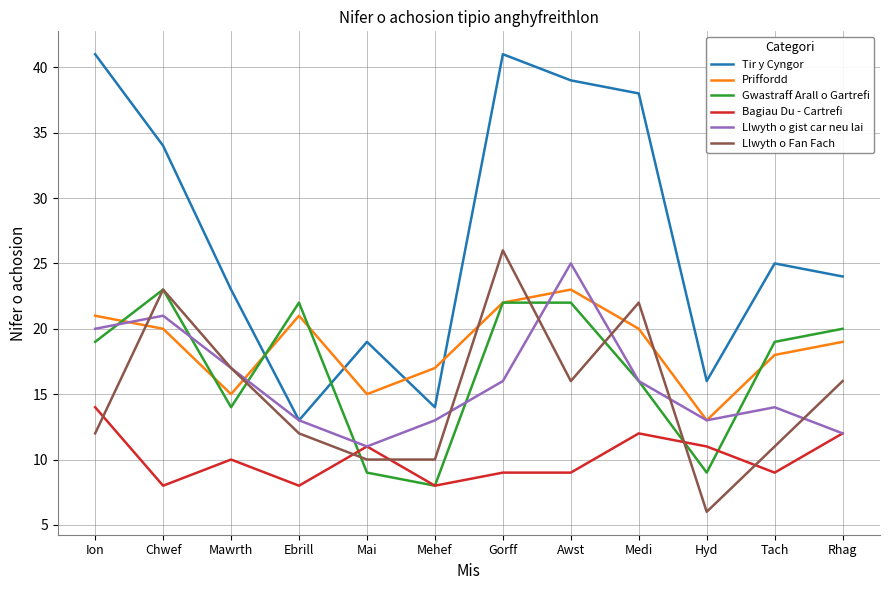

True or false: Tir y Cyngor and Bagiau Du - Cartrefi intersect in this chart.

False